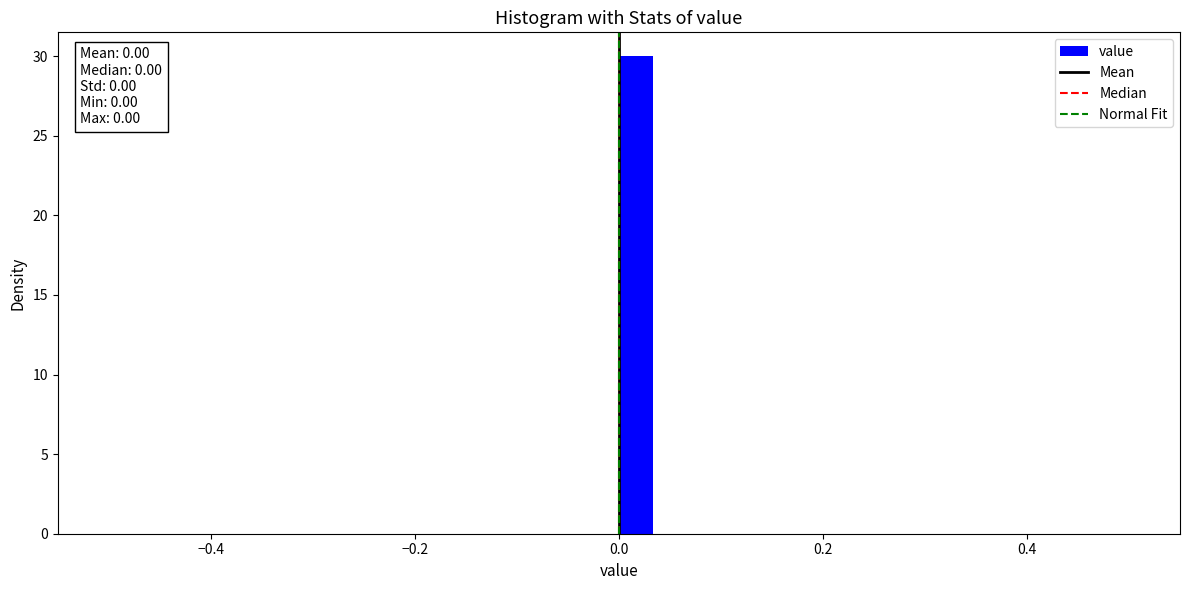

Around what value on the x-axis is the tallest bar? Give the approximate position of its centre, as read against the axis.

0.02